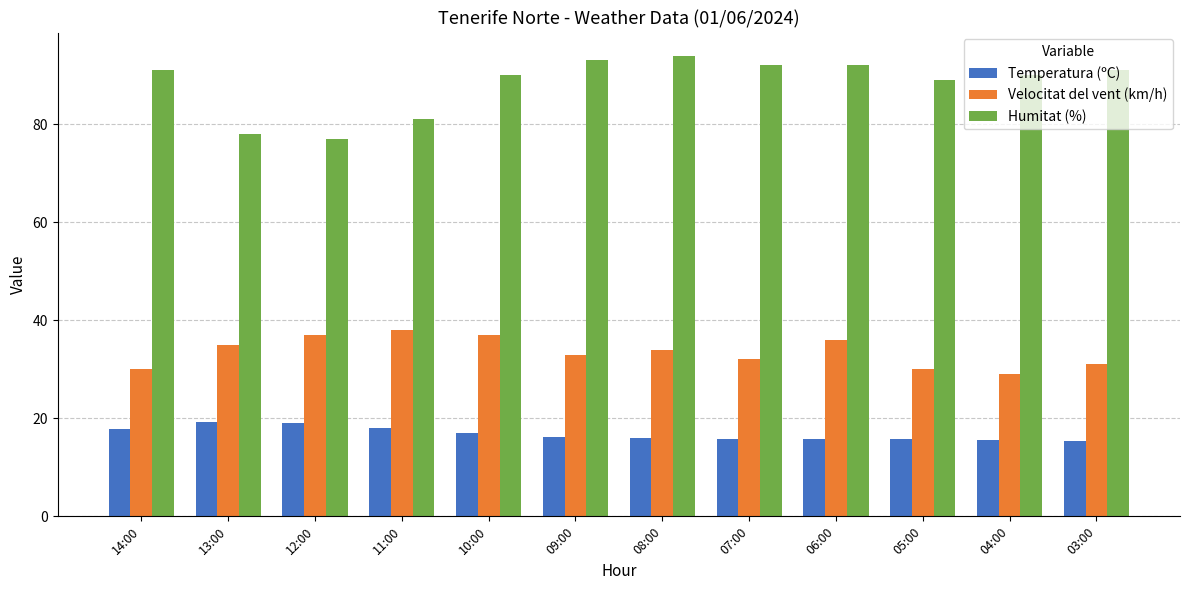

What is the maximum value for Velocitat del vent (km/h)?

38.0